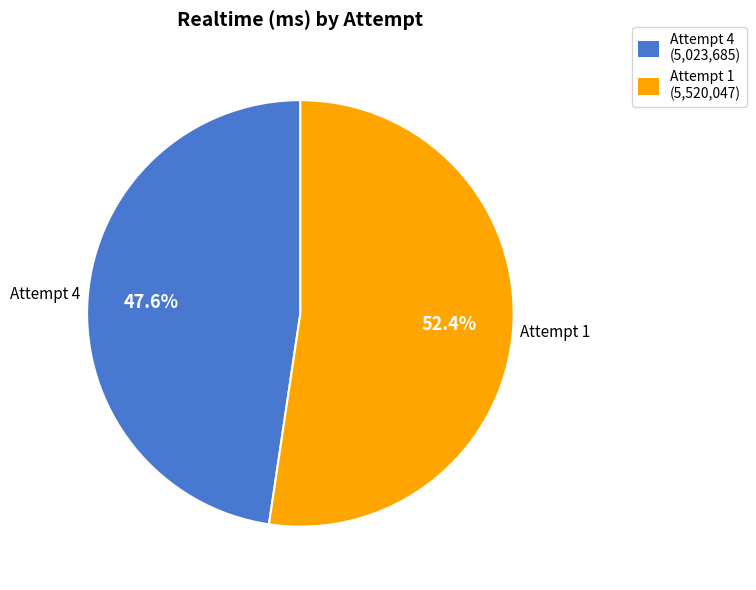

To the nearest percent, what percentage of the pie is Attempt 4?

48%